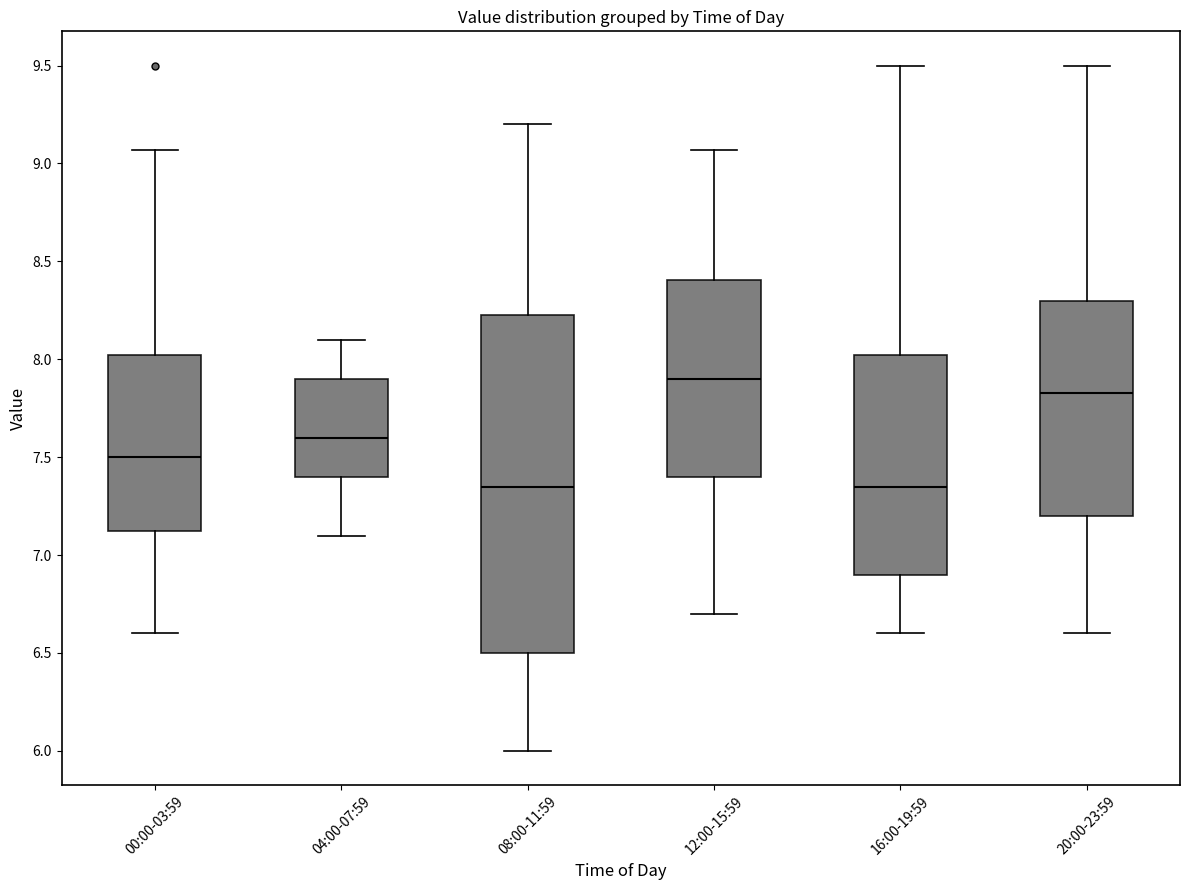

Where does the median line of the box for 08:00-11:59 sit on the y-axis? The values are not printed on the chart, so give them approximately, as read against the axis.

7.35